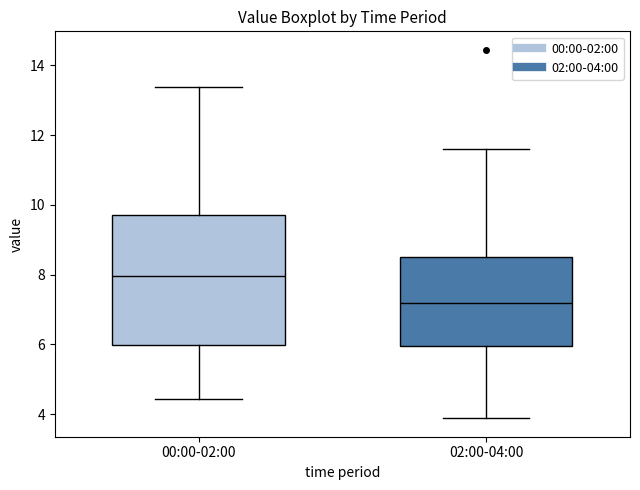

Reading left to right, transcribe this box plot: for each box, give where its median line is, the range the box spans, and where its two whiskers end, as read against the y-axis. The values are not printed on the chart, so give them approximately, as read against the axis.

00:00-02:00: median 8.0, box 6.0 to 9.8, whiskers 4.4 to 13.4
02:00-04:00: median 7.2, box 6.0 to 8.4, whiskers 3.8 to 11.6